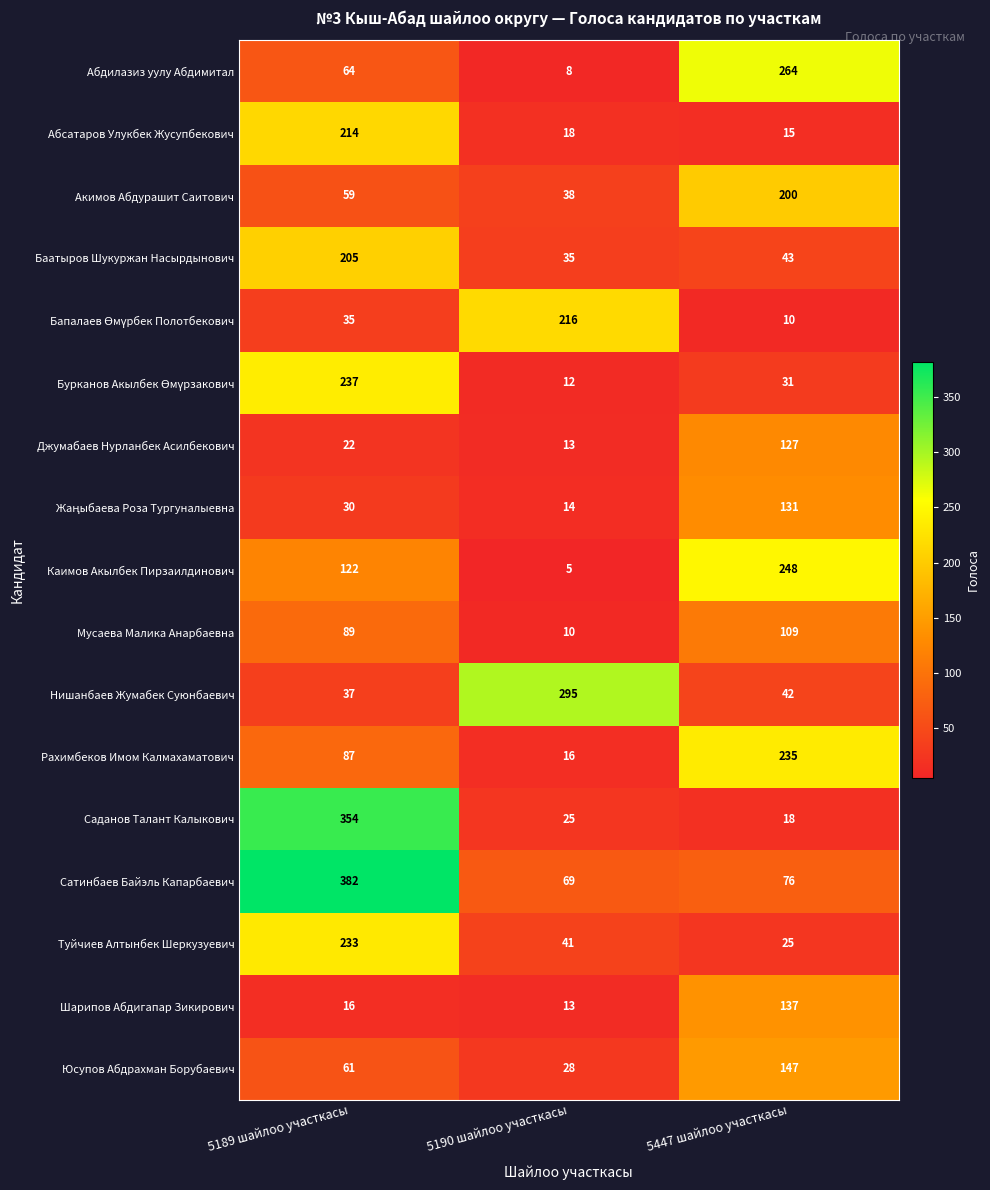

List the labels in order of Сатинбаев Байэль Капарбаевич value, largest first.

5189 шайлоо участкасы, 5447 шайлоо участкасы, 5190 шайлоо участкасы